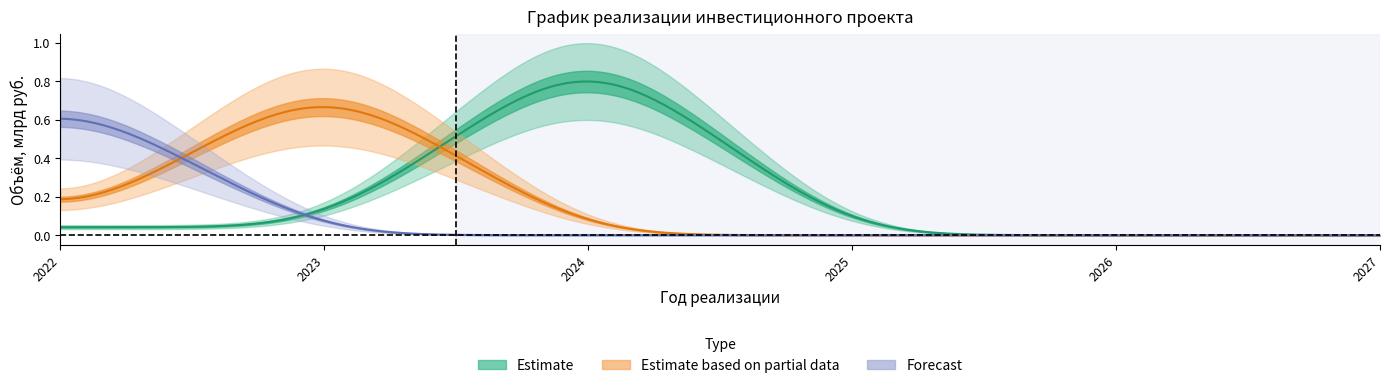

Which label corresponds to the largest value in the chart?

2024